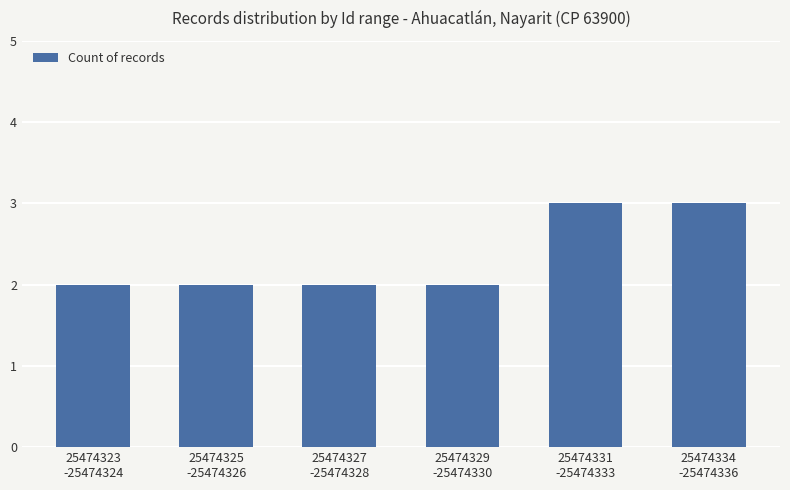

What is the sum of the values at 25474325
-25474326 and 25474323
-25474324?

4